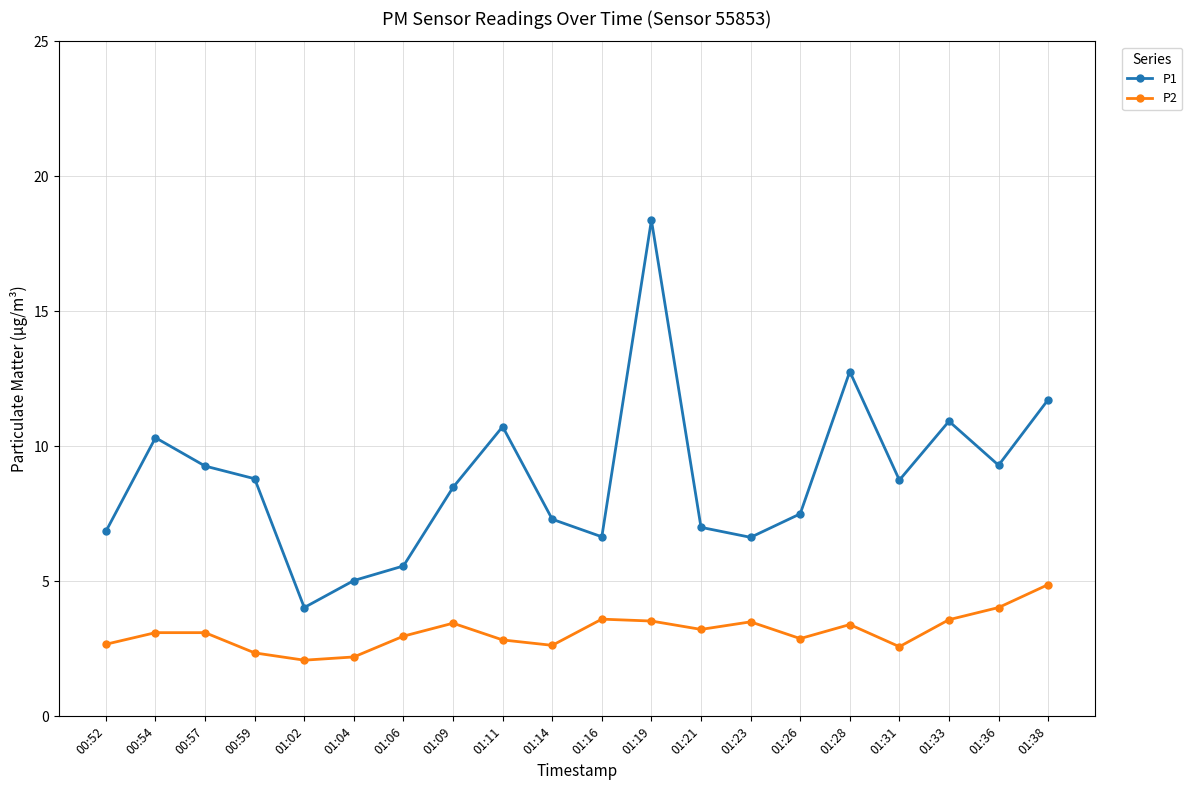

True or false: P2 and P1 cross at least once.

False